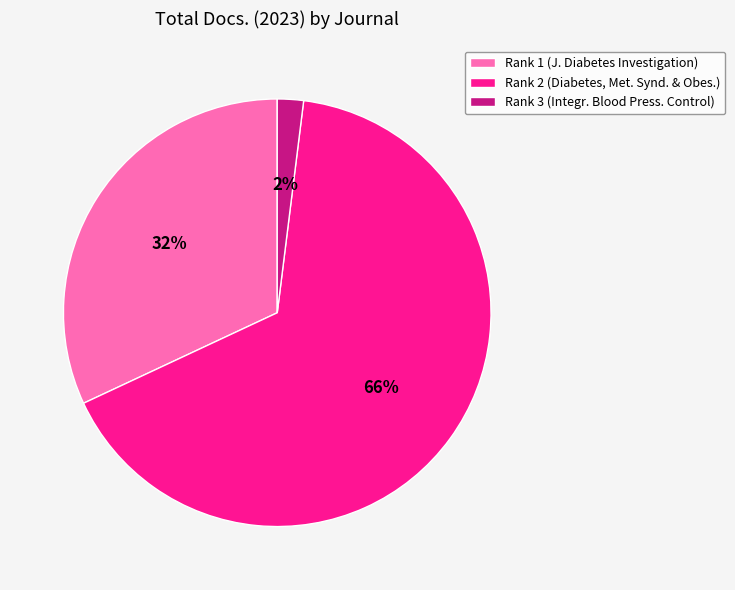

Does any single category account for the majority?

Yes